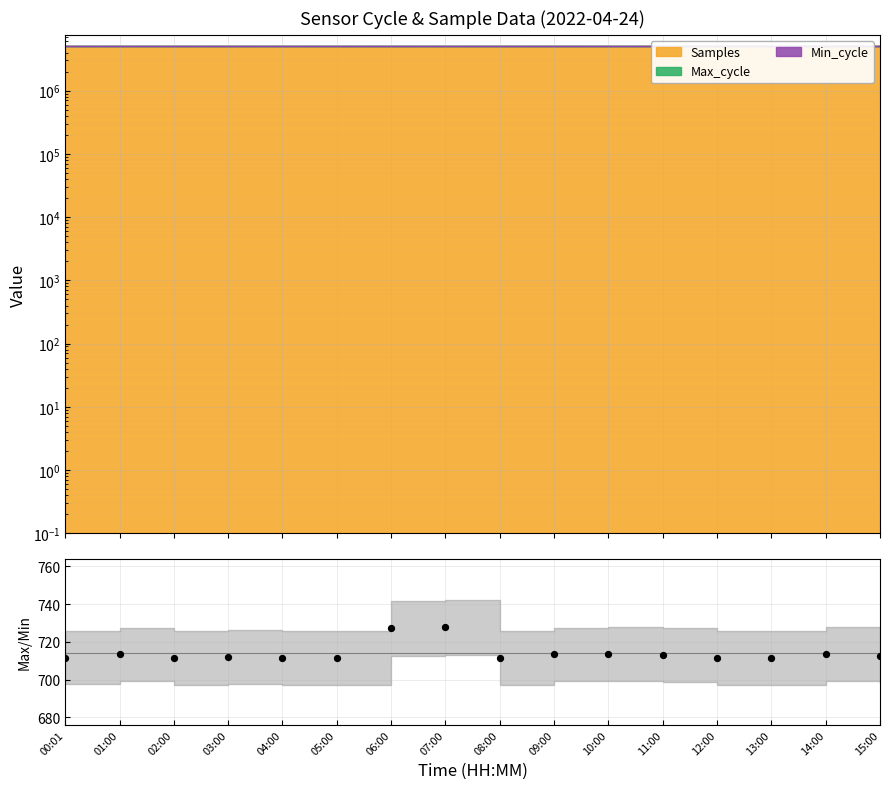

What is the change in value from 10:00 to 11:00?

-0.4